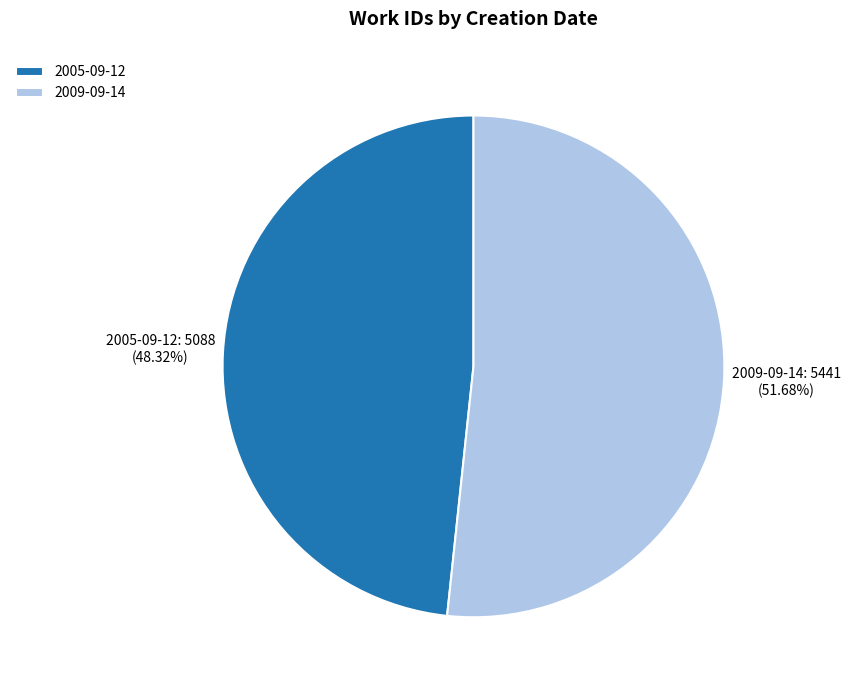

How much of the chart is everything except 2005-09-12?

51.7%